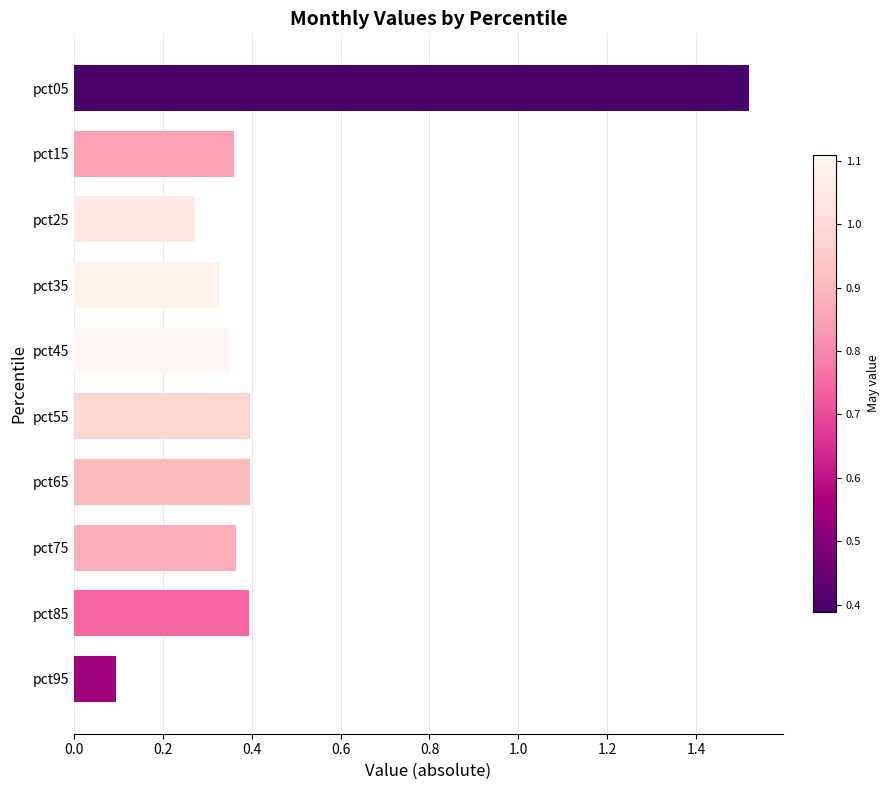

The chart shows a value of 0.5 at pct45. True or false?

False